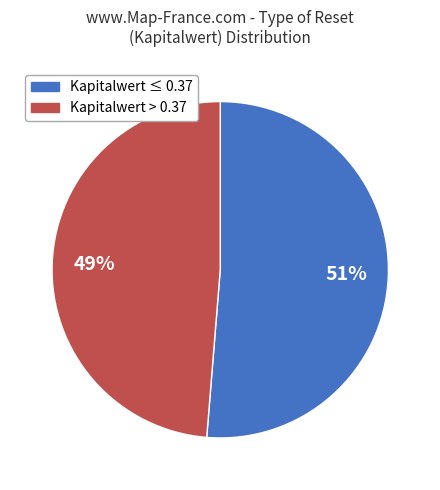

How many segments does this pie chart have?

2